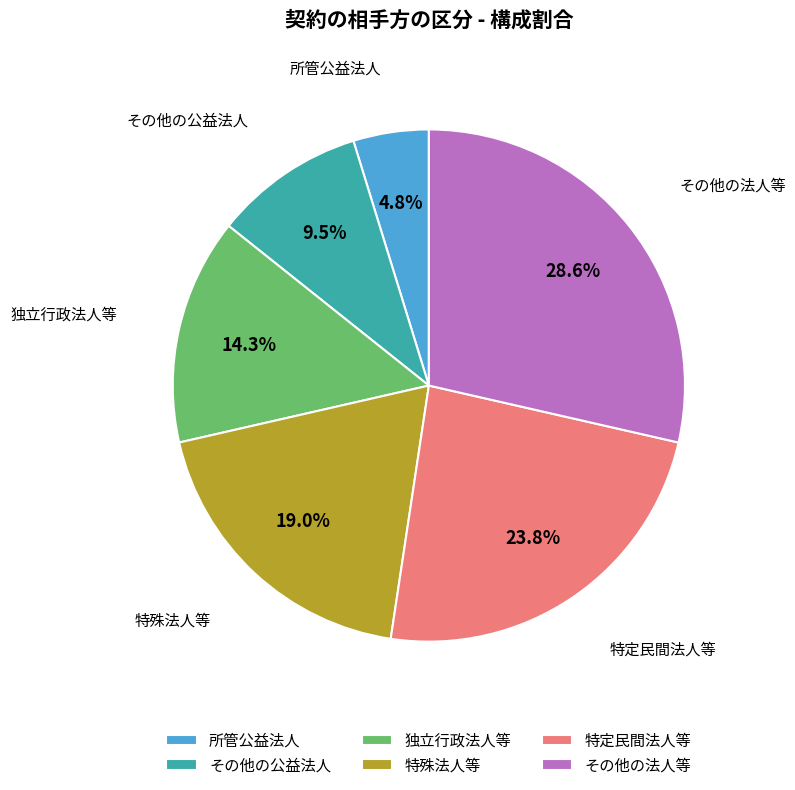

What percentage is the 特定民間法人等 slice, to the nearest percent?

24%